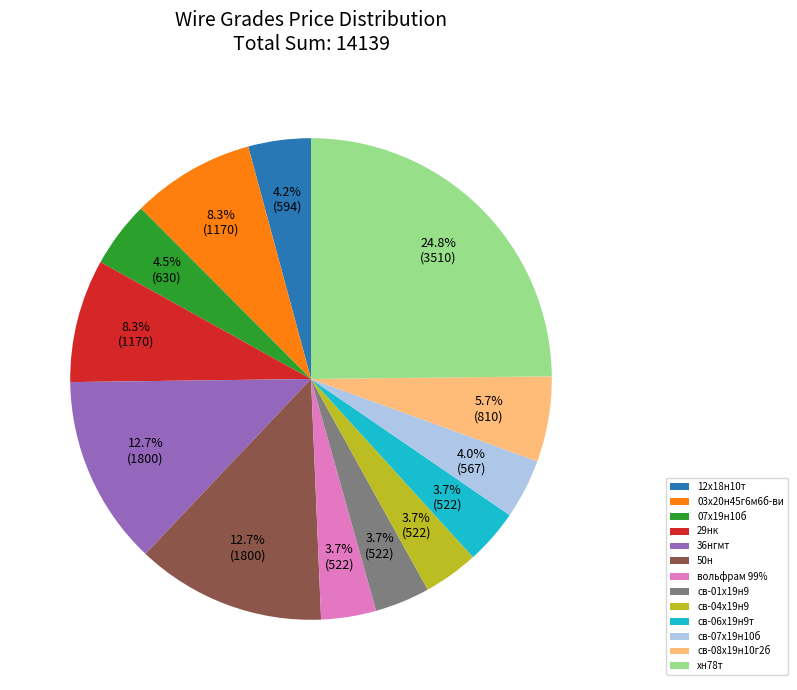

Which has a higher value, св-04х19н9 or 50н?

50н